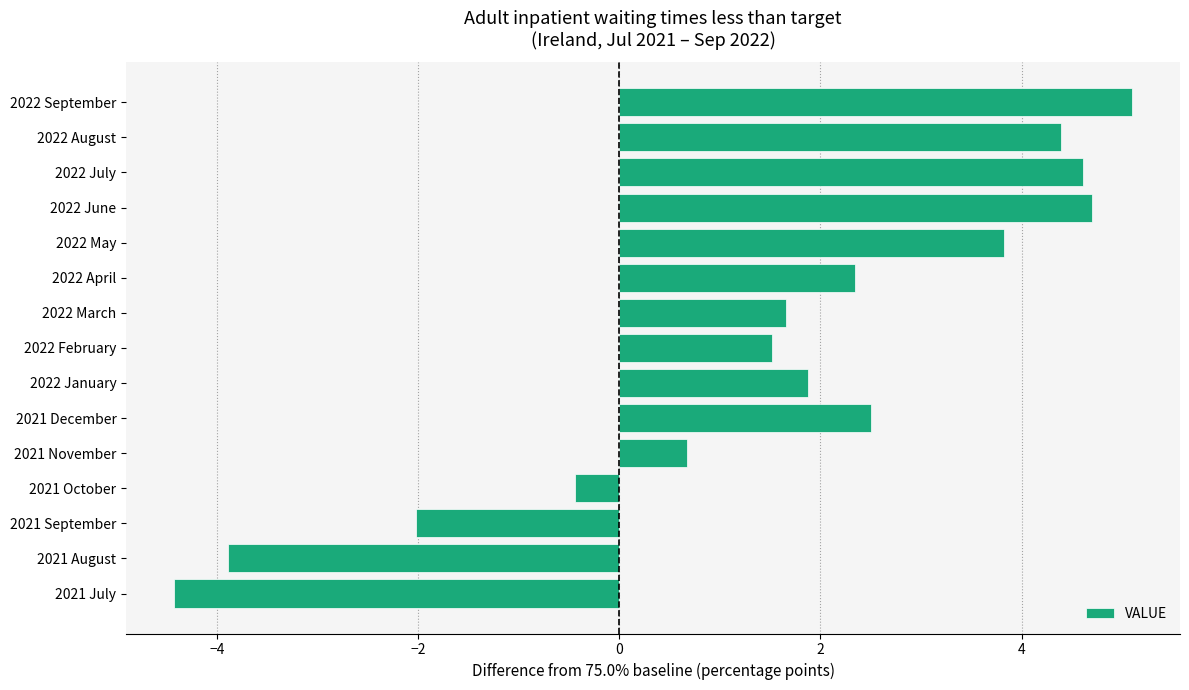

What is the average value?

1.5